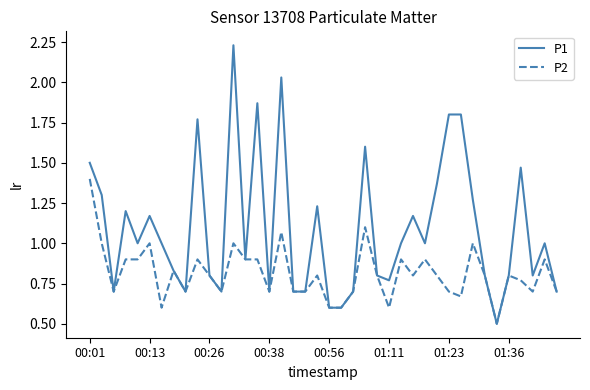

What is the smallest value displayed?

0.5